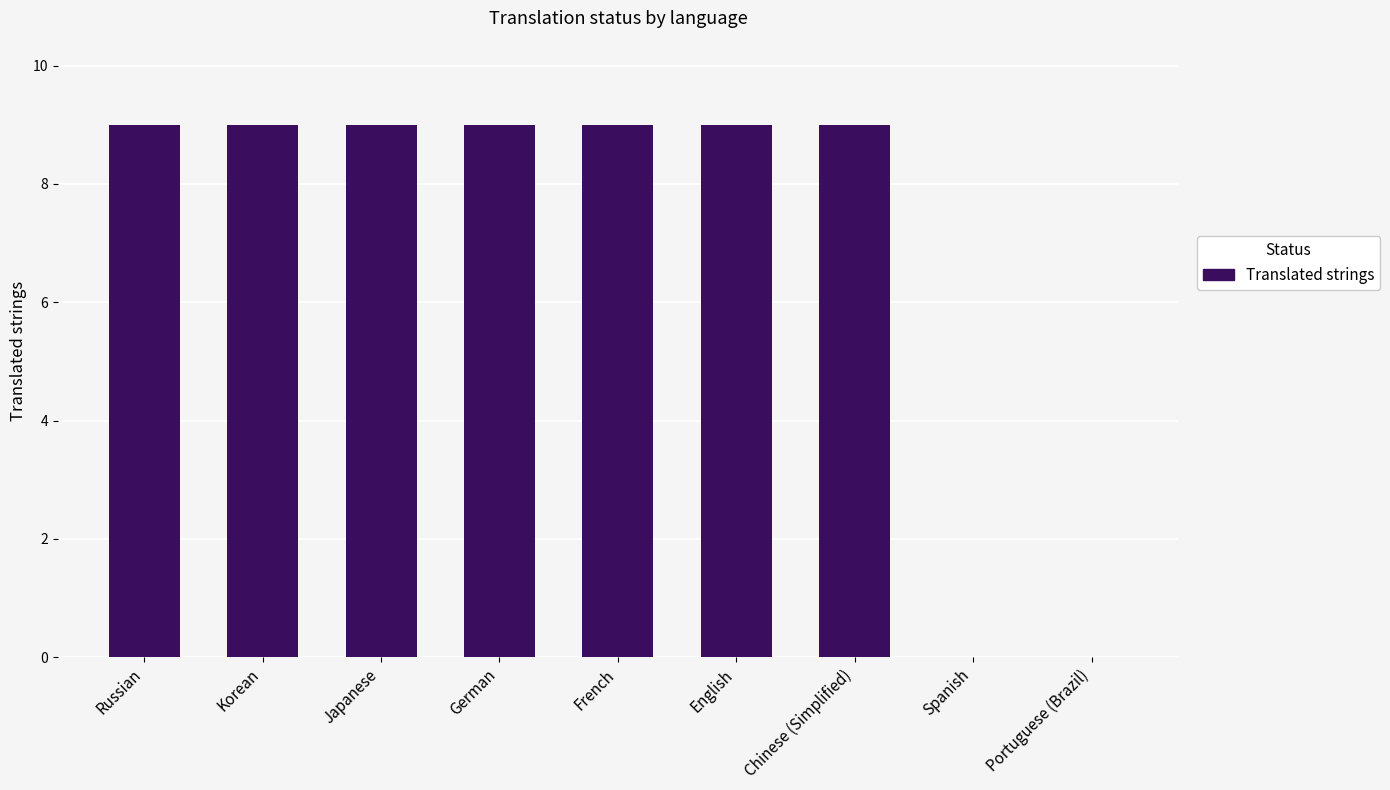

The chart shows a value of 6 at Russian. True or false?

False